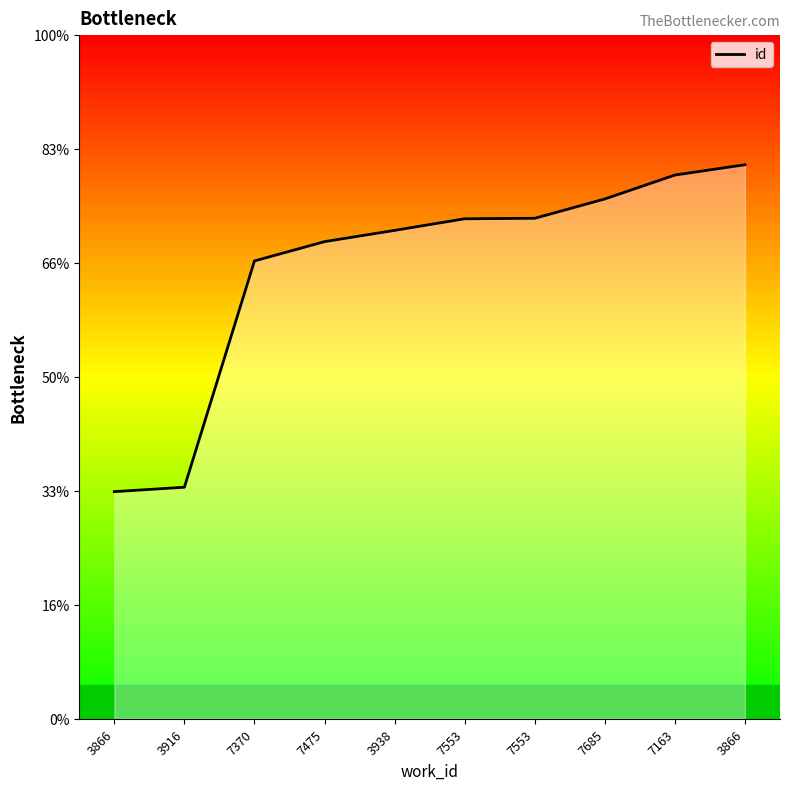

Does the chart display data point markers on the line(s)?

No